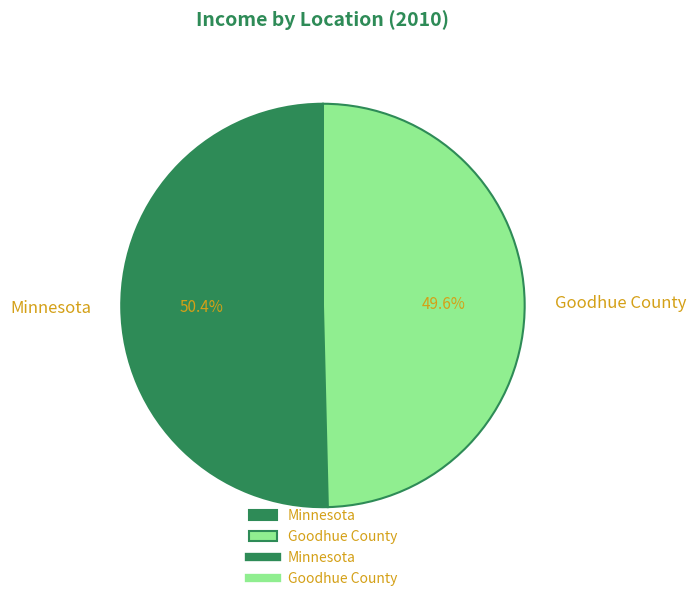

Is it true that Goodhue County is 43% of the pie?

False